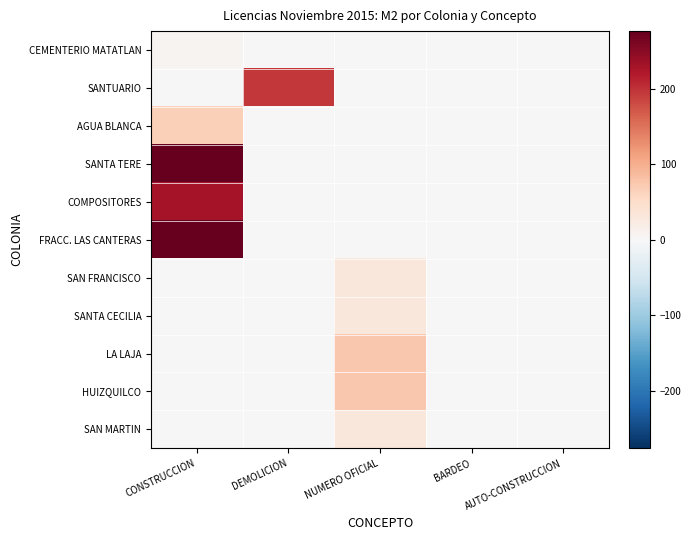

At CONSTRUCCION, list the series in order from largest to smallest.

SANTA TERE, FRACC. LAS CANTERAS, COMPOSITORES, AGUA BLANCA, CEMENTERIO MATATLAN, SANTUARIO, SAN FRANCISCO, SANTA CECILIA, LA LAJA, HUIZQUILCO, SAN MARTIN